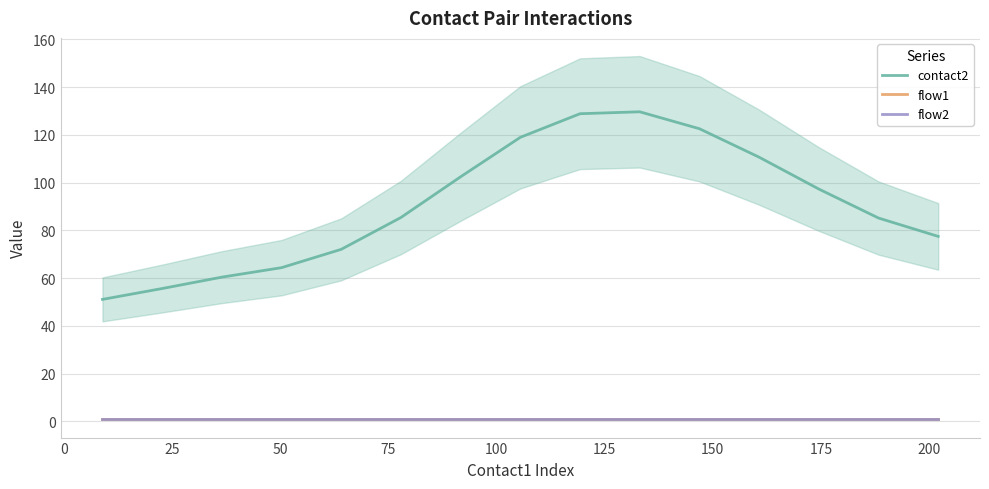

Which series changed the most between 0 and 25?

contact2